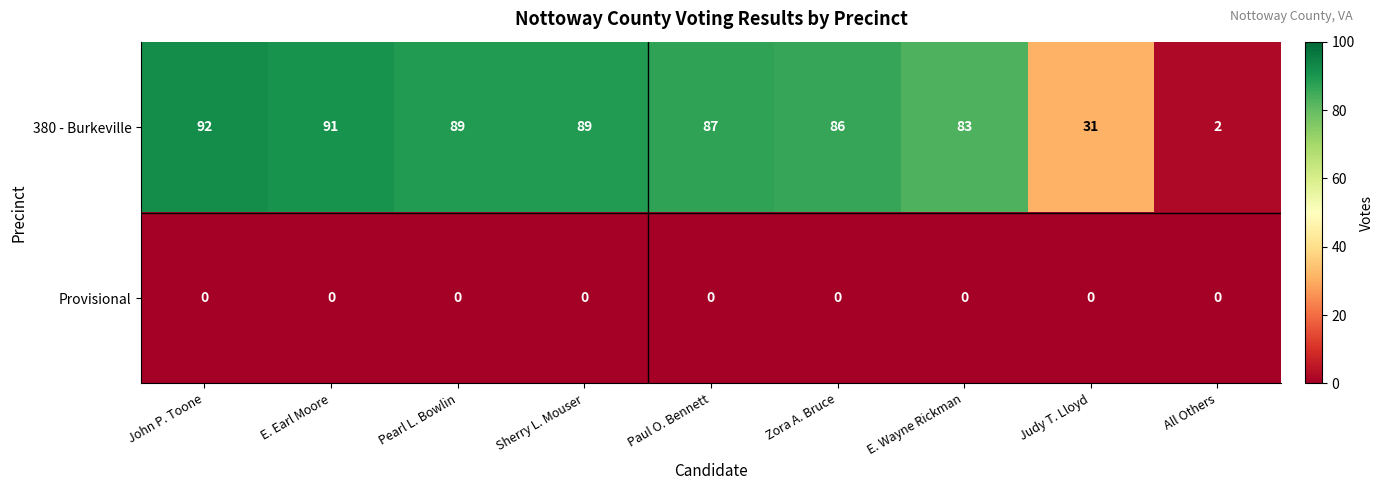

At how many categories does at least one series exceed 78?

7